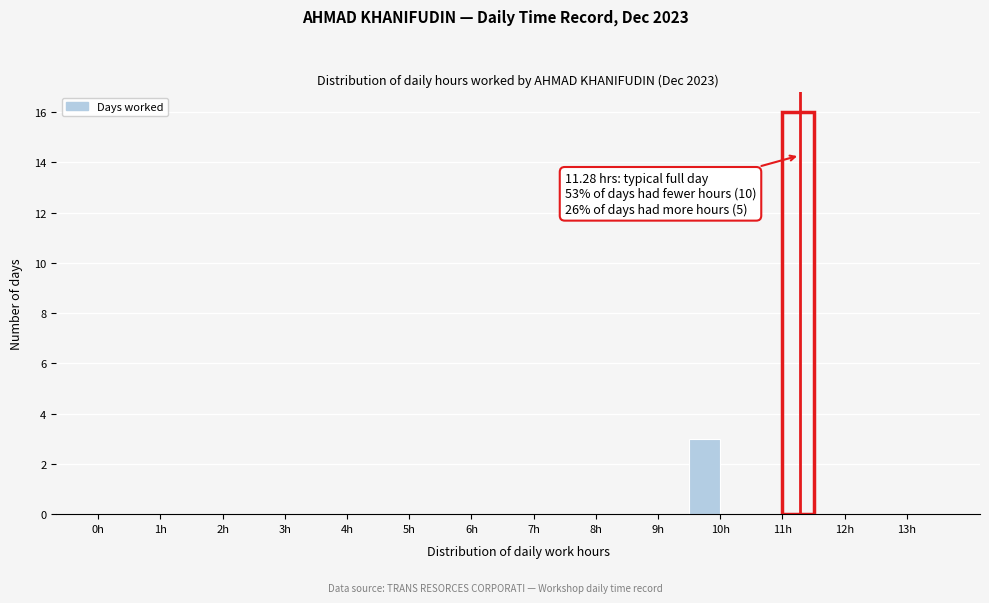

Over which range of the x-axis is the bar tallest?

11.0 to 11.5